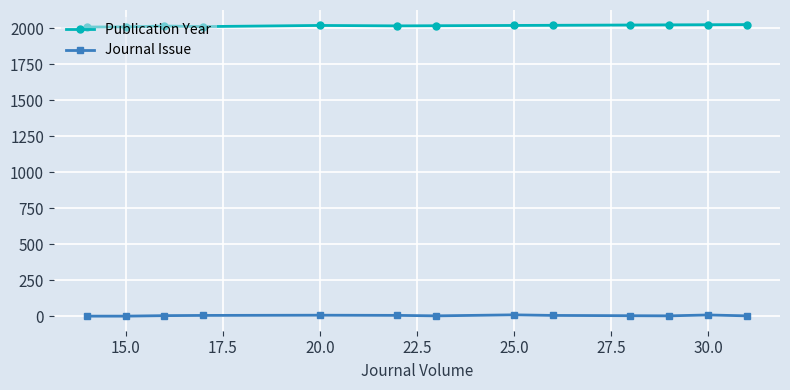

Which series has the largest total across all categories?

Publication Year